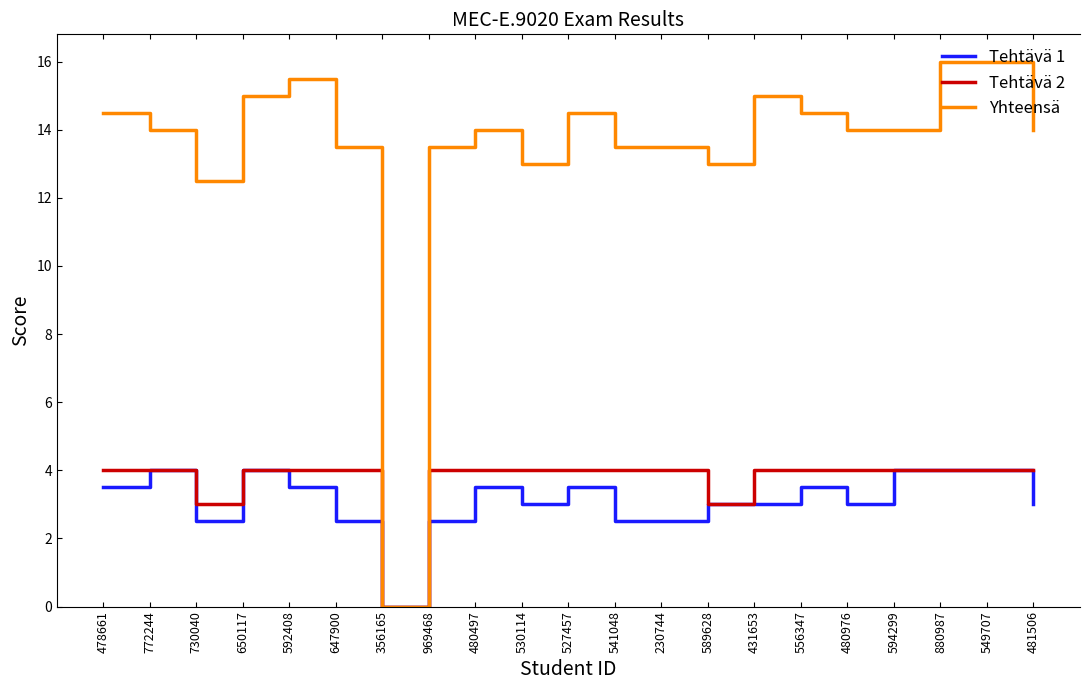

What is the total value across all series at 772244?

22.0